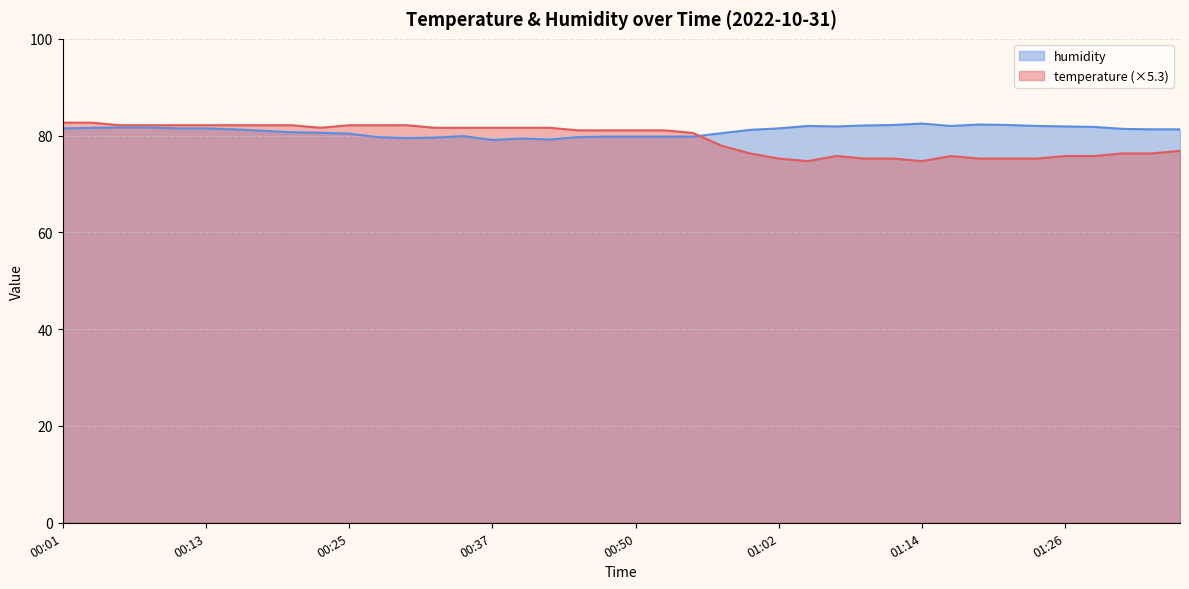

Between 00:23 and 01:14, which series saw the biggest shift?

temperature